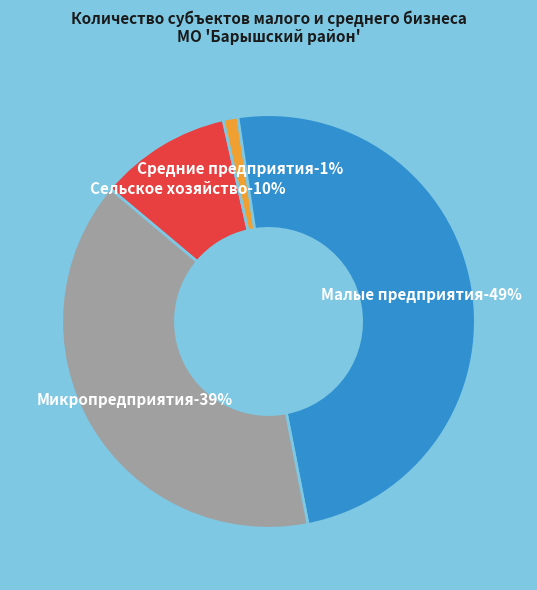

Which has a higher value, Средние предприятия (5) or Микропредприятия (170)?

Микропредприятия (170)